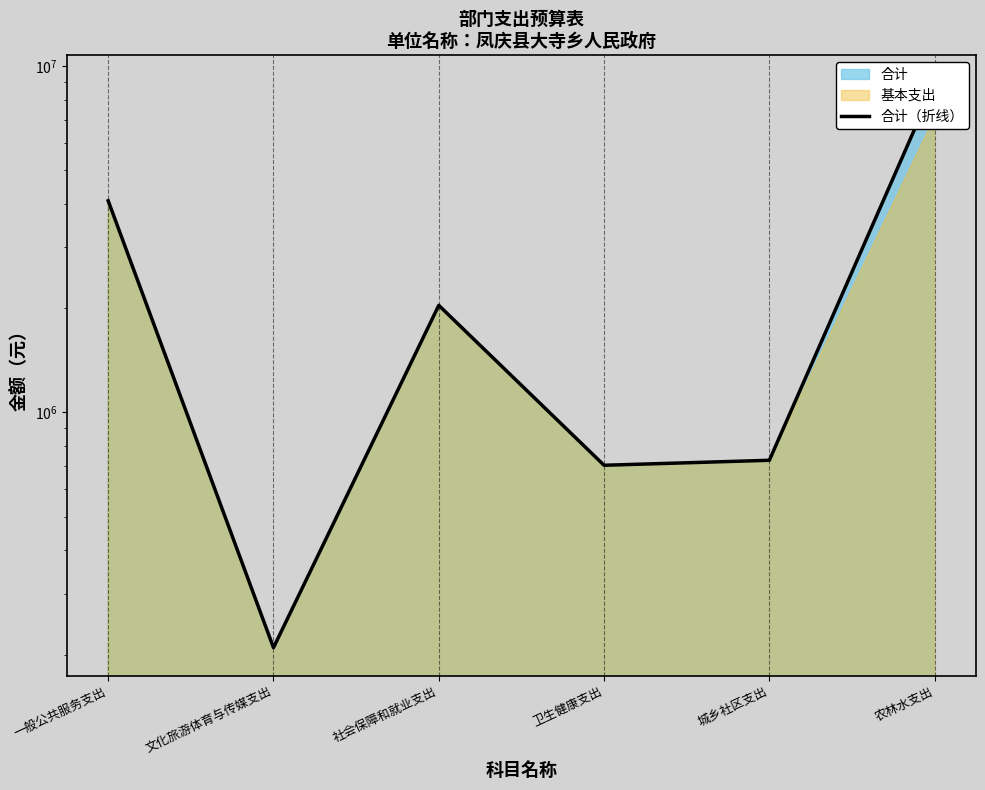

What is the difference between the values at 一般公共服务支出 and 农林水支出?

4815690.8